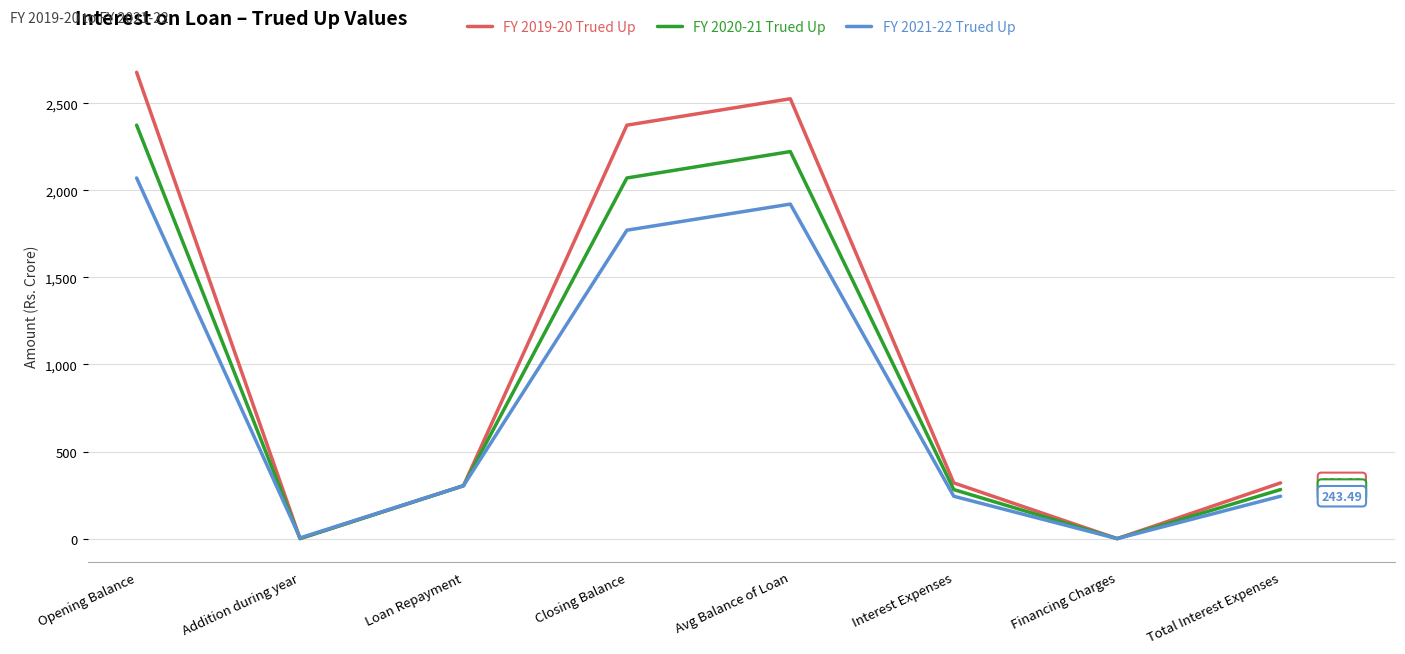

In FY 2021-22 Trued Up, how many points are higher than both neighbors (excluding endpoints)?

1